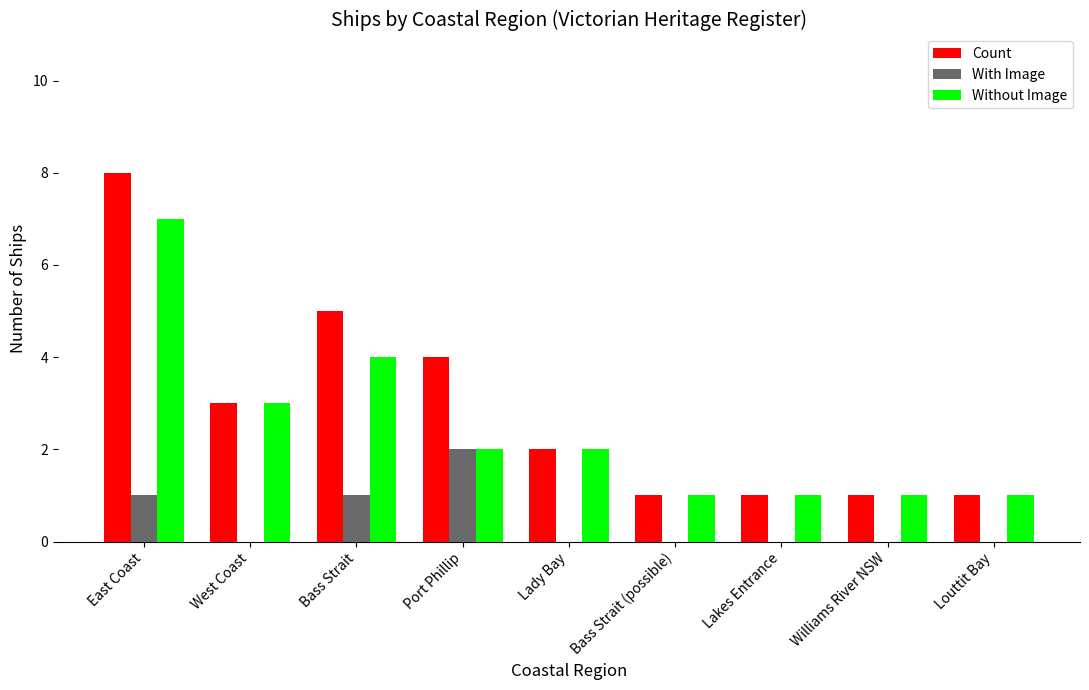

True or false: With Image has a value of 0 at West Coast.

True